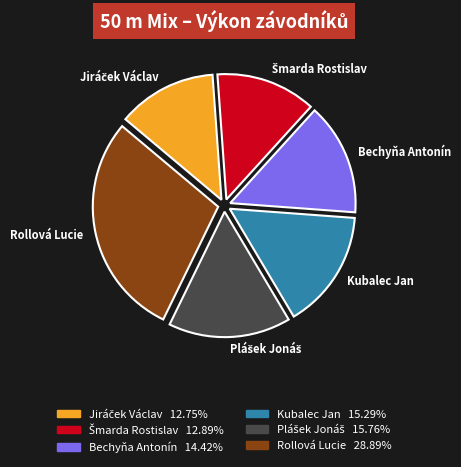

Approximately how many times larger is the value at Bechyňa Antonín compared to Rollová Lucie?

0.5